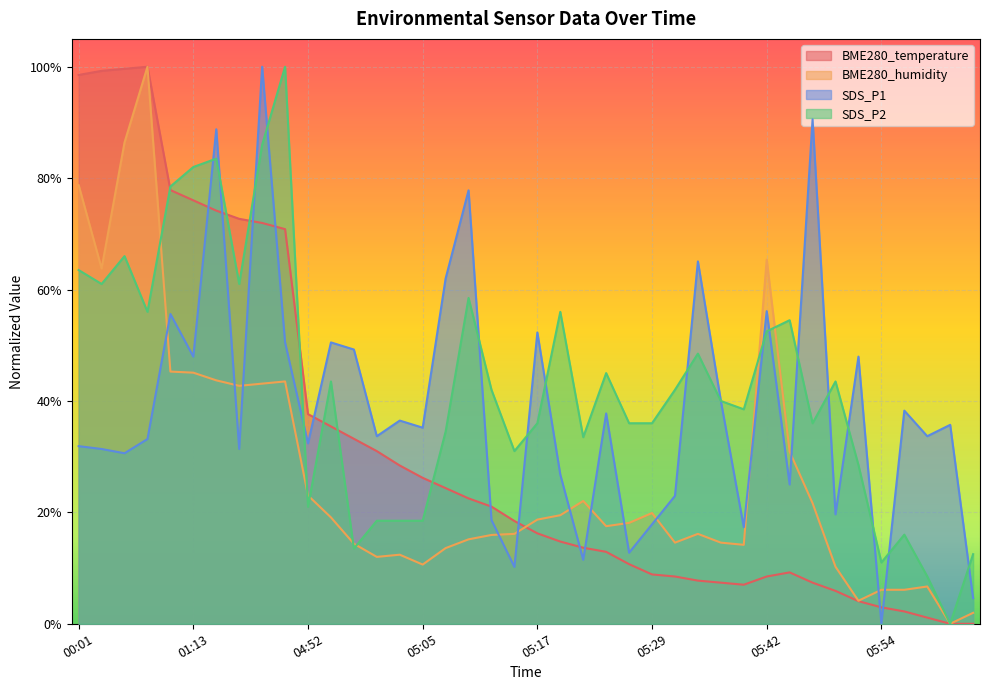

At 05:56, list the series in order from largest to smallest.

SDS_P1, SDS_P2, BME280_humidity, BME280_temperature